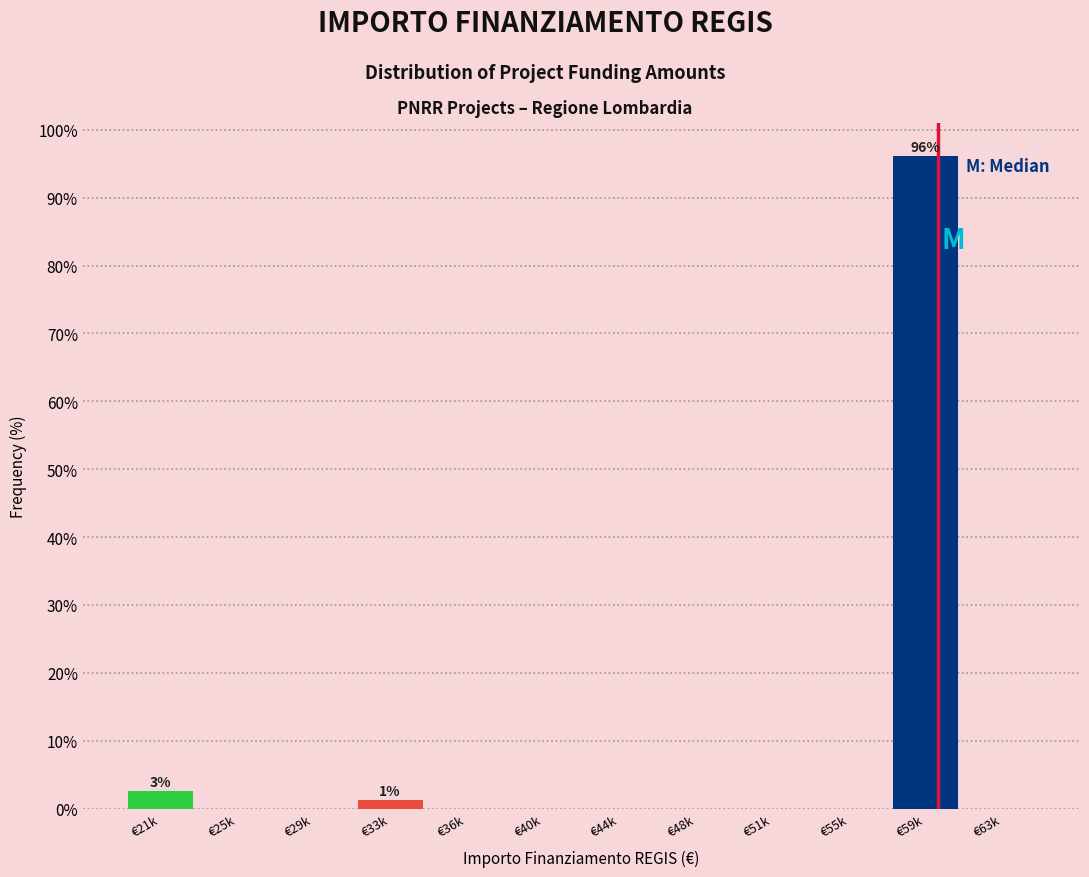

Reading right to left, transcribe all the data shown in this chart.

€63k=0.0	€59k=96.2	€55k=0.0	€51k=0.0	€48k=0.0	€44k=0.0	€40k=0.0	€36k=0.0	€33k=1.3	€29k=0.0	€25k=0.0	€21k=2.5